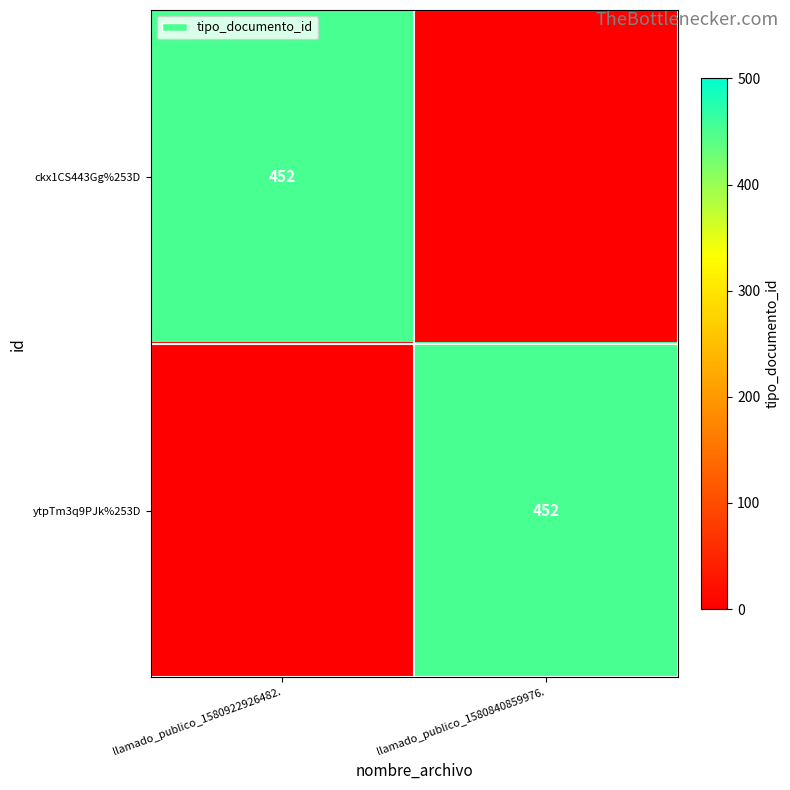

What is the spread (max minus min) of values at llamado_publico_1580922926482.?

452